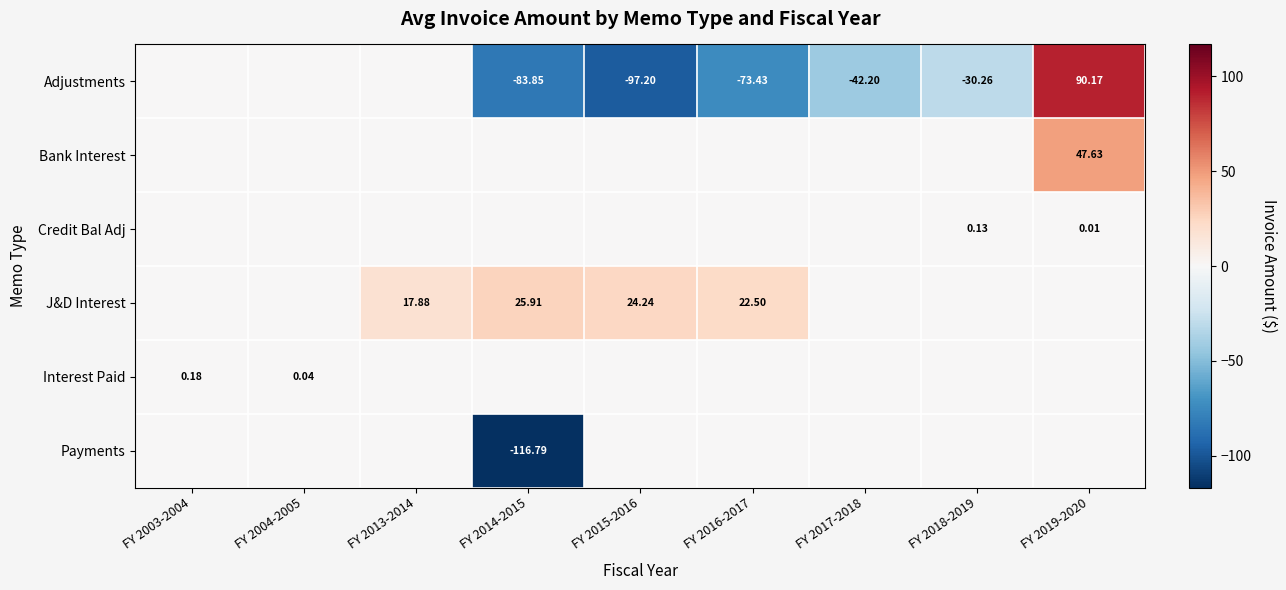

How many values in Credit Bal Adj are above zero?

2